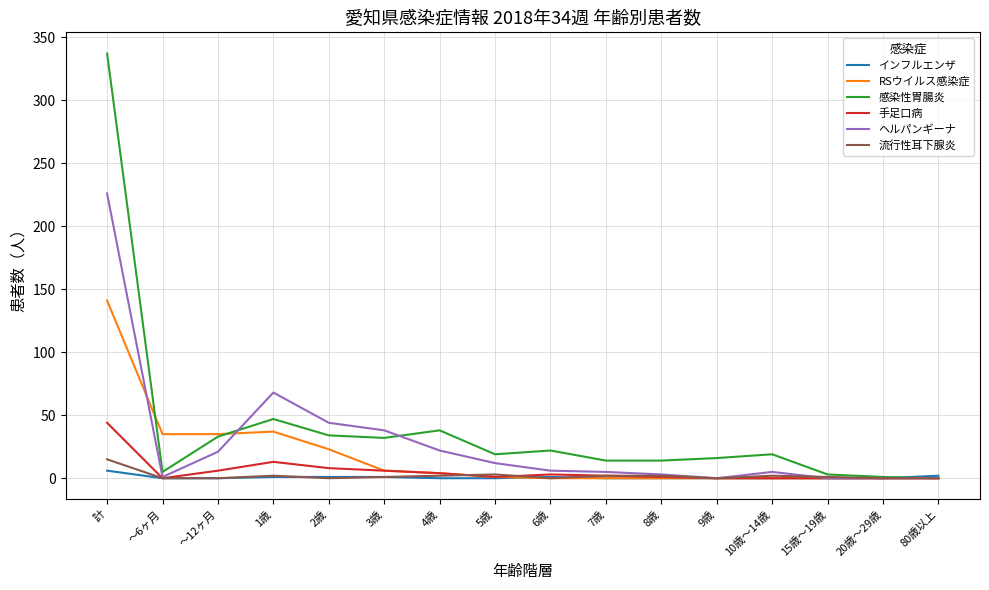

What is the difference between the maximum and minimum values in the 手足口病 series?

44